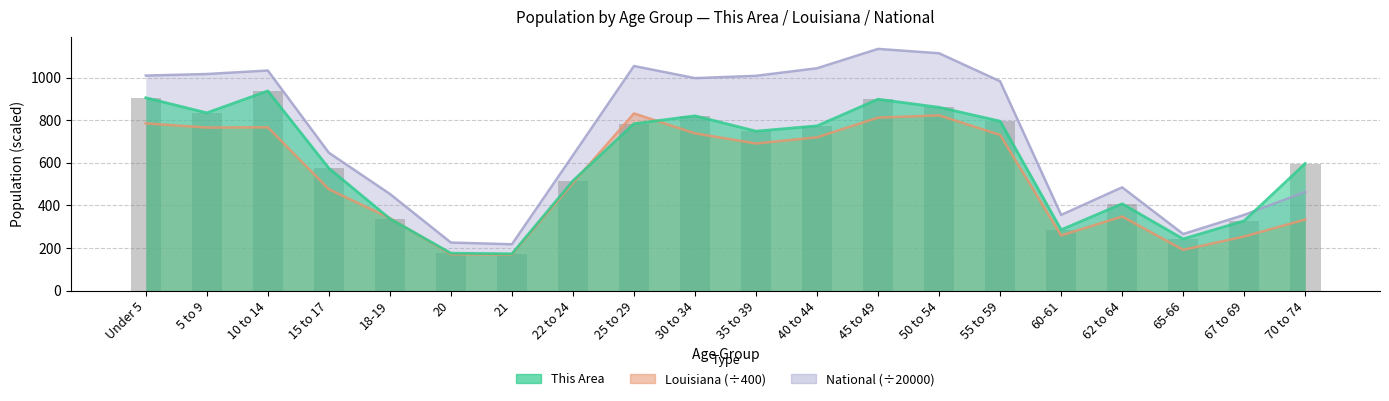

How many distinct data groups are displayed?

3